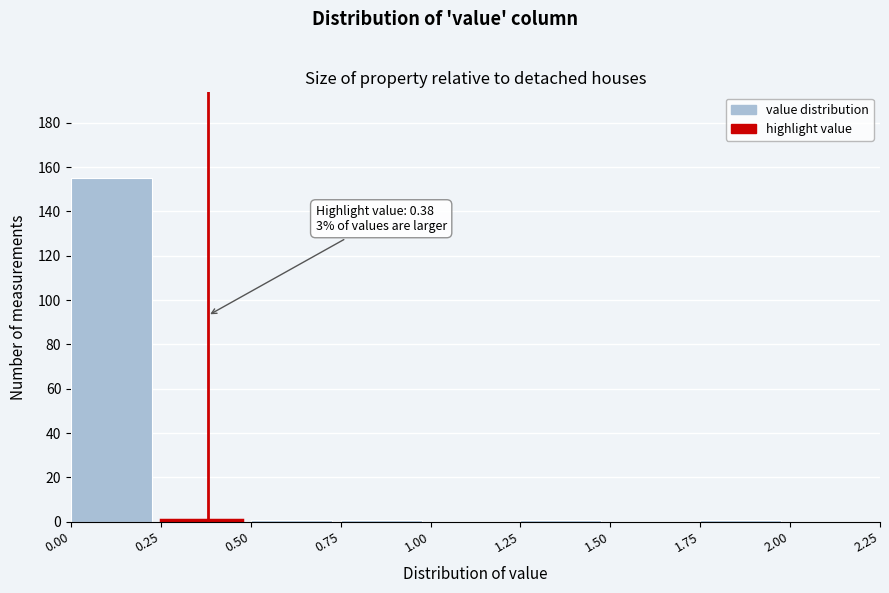

Over which range of the x-axis is the bar tallest?

0.00 to 0.25